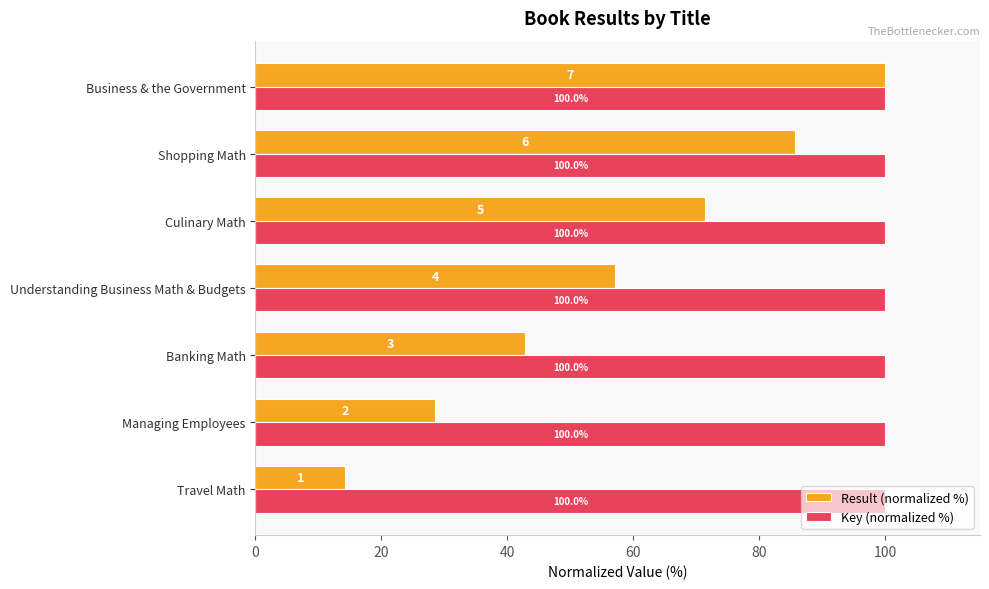

At which category is the sum across all series the highest?

Business & the Government